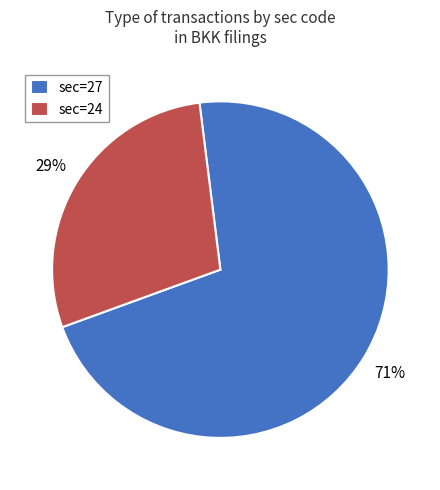

To the nearest percent, what portion does sec=27 represent?

71%